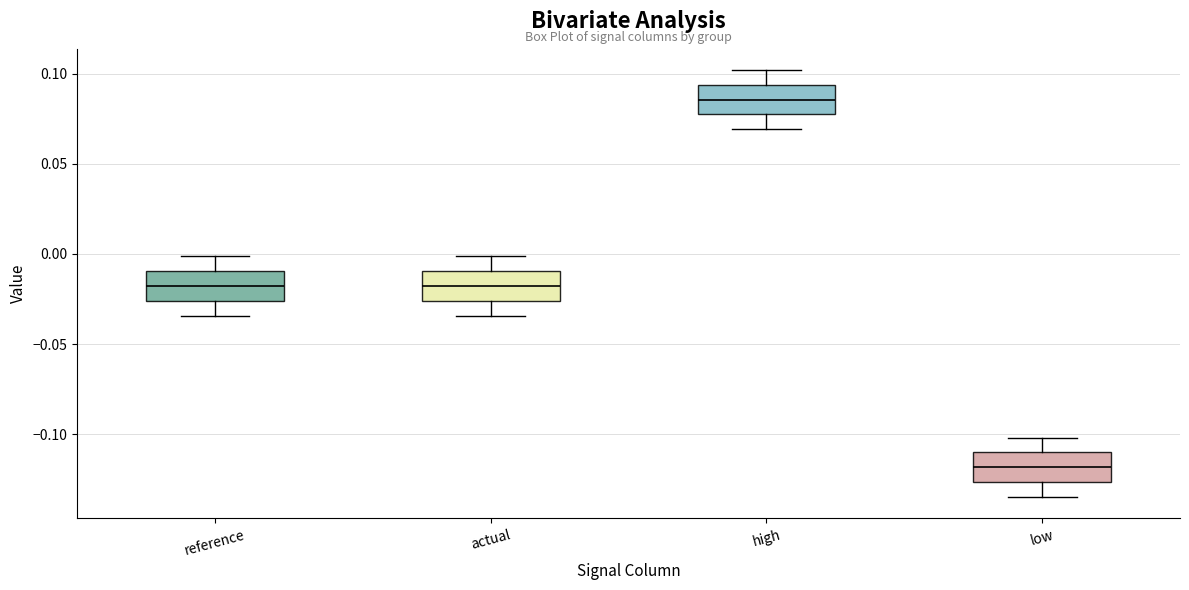

Reading left to right, transcribe this box plot: for each box, give where its median line is, the range the box spans, and where its two whiskers end, as read against the y-axis. The values are not printed on the chart, so give them approximately, as read against the axis.

reference: median -0.020, box -0.025 to -0.010, whiskers -0.035 to 0.000
actual: median -0.020, box -0.025 to -0.010, whiskers -0.035 to 0.000
high: median 0.085, box 0.075 to 0.095, whiskers 0.070 to 0.100
low: median -0.120, box -0.125 to -0.110, whiskers -0.135 to -0.100